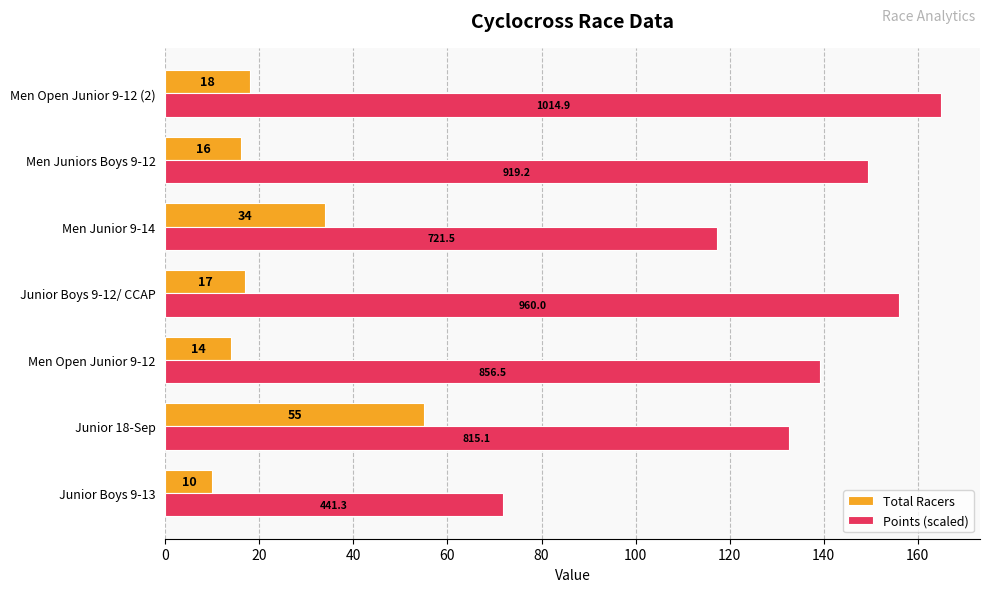

What is the difference between the maximum and minimum values in the Points (scaled) series?

93.3